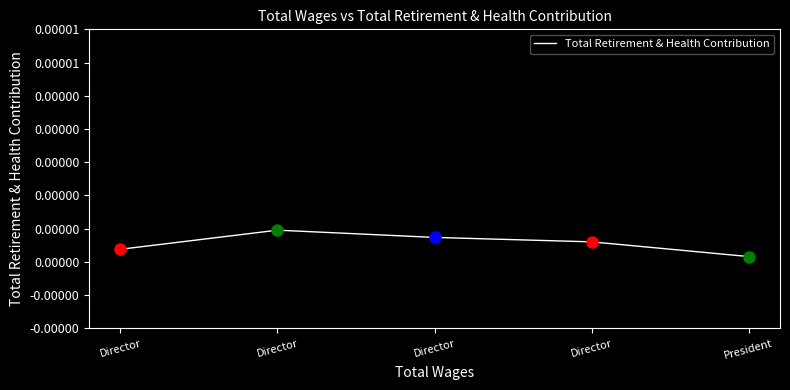

Which has a higher value, Director or President?

Director